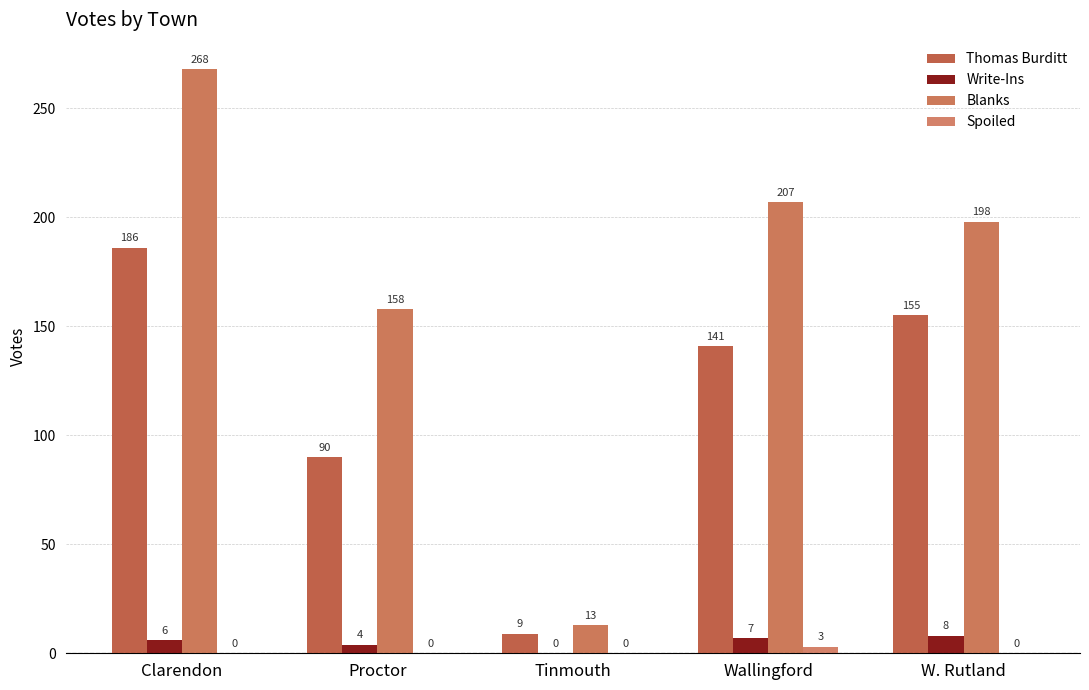

How many values in the Spoiled series exceed 0?

1